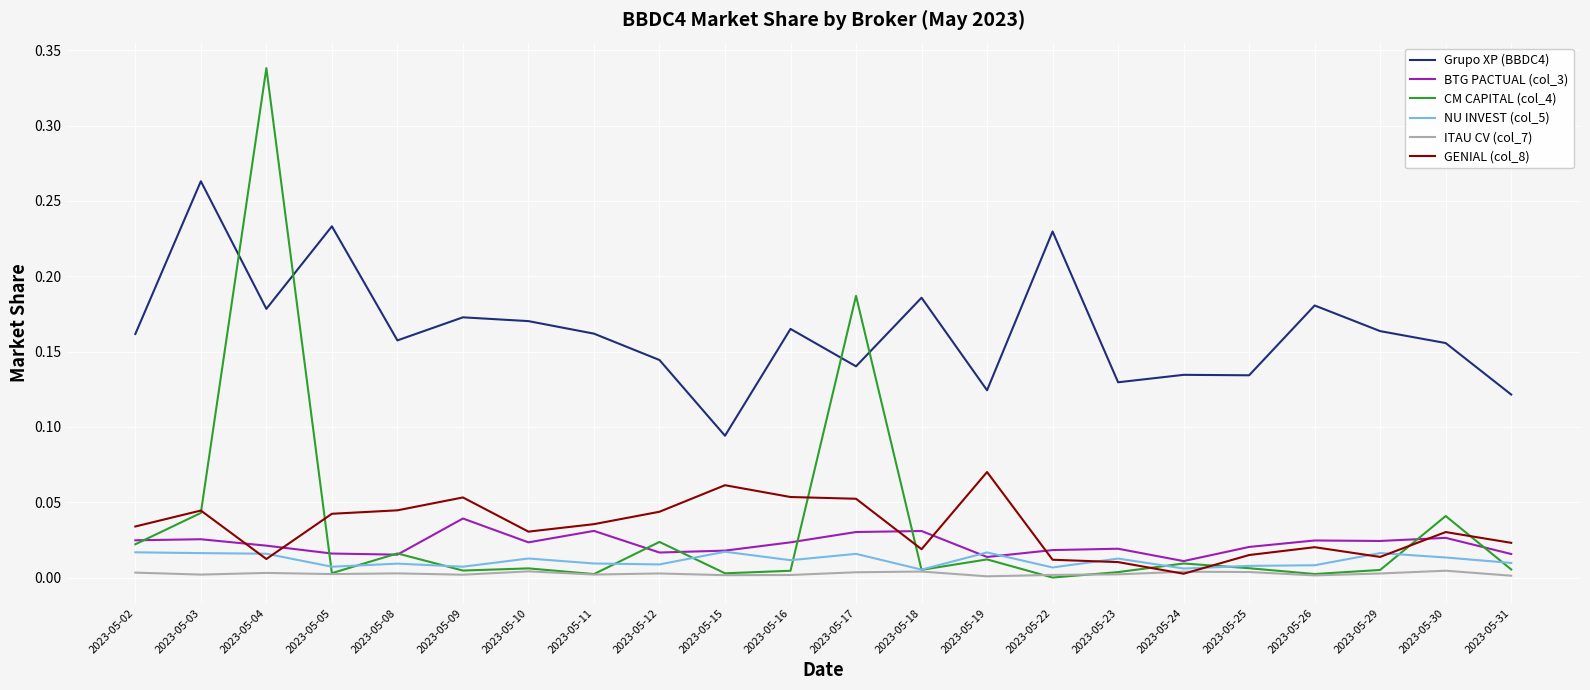

Which series ends up on top after the final intersection of CM CAPITAL (col_4) and GENIAL (col_8)?

GENIAL (col_8)